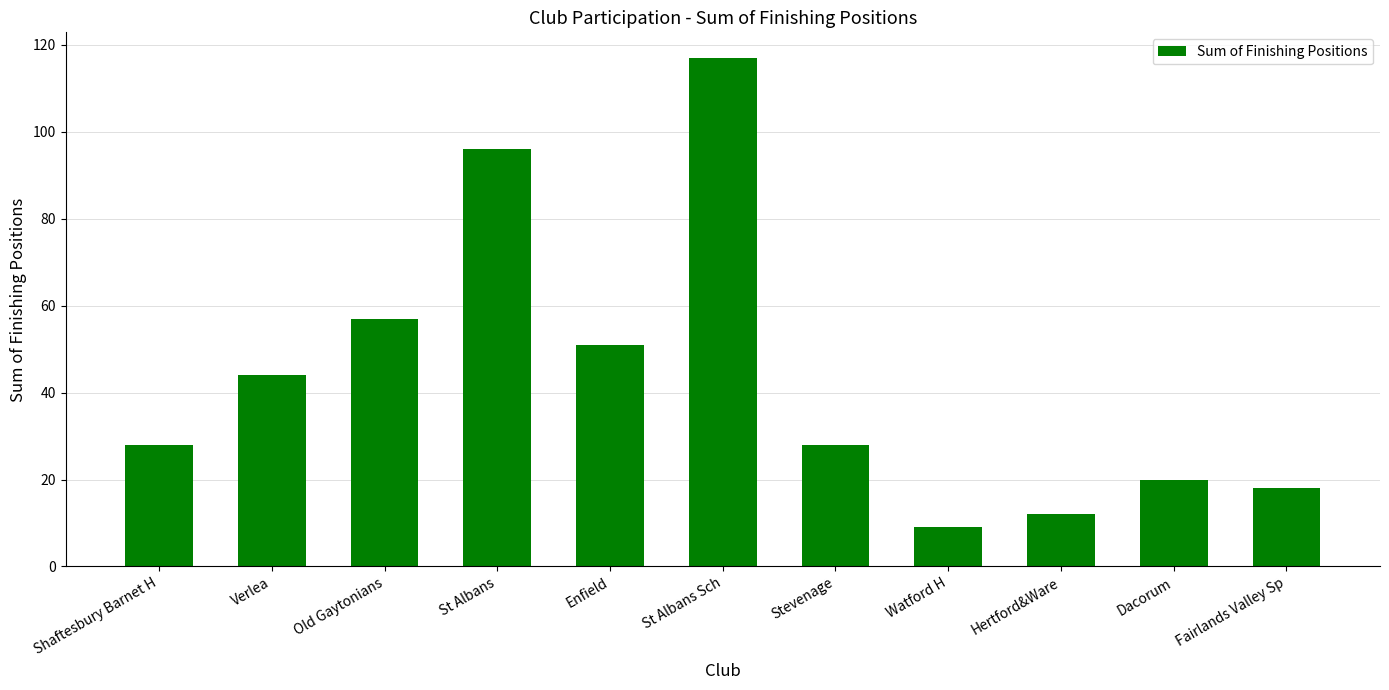

The value at Enfield is 51. True or false?

True